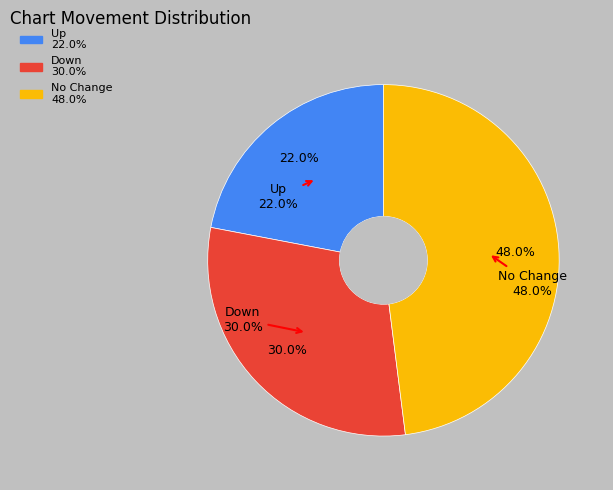

Approximately how many times larger is the value at down compared to up?

1.4